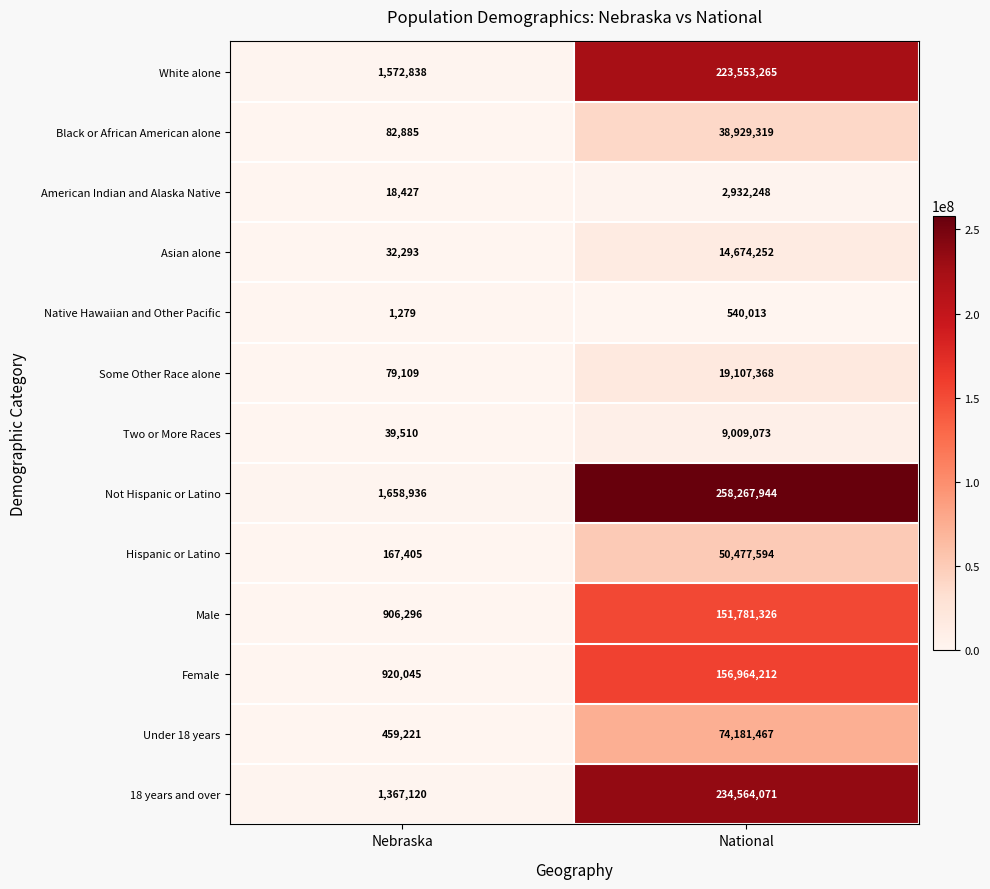

The value of Hispanic or Latino at Nebraska is 167405. True or false?

True